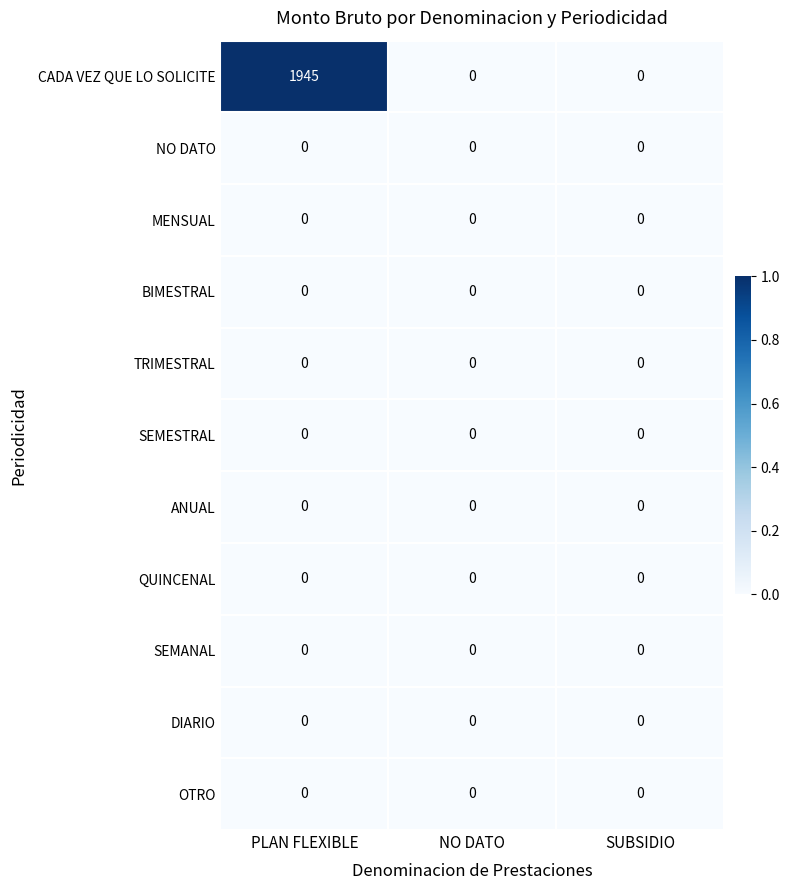

What is the difference between the highest and lowest values at PLAN FLEXIBLE?

1945